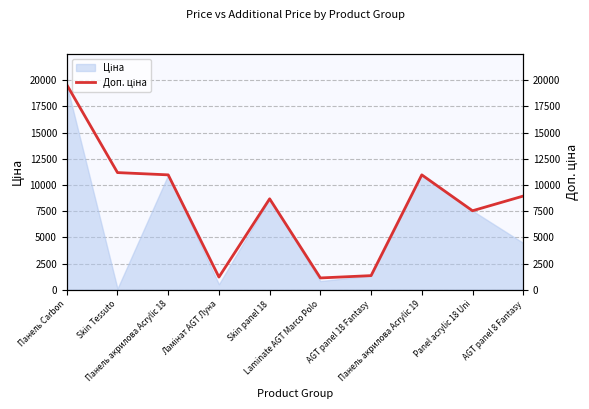

What is the maximum value shown in the chart?

19564.9